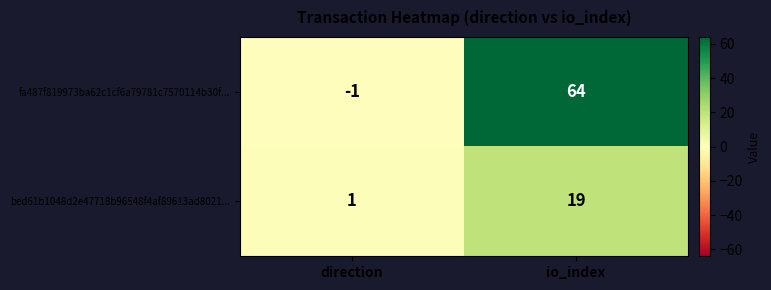

At how many categories does at least one series exceed 43?

1